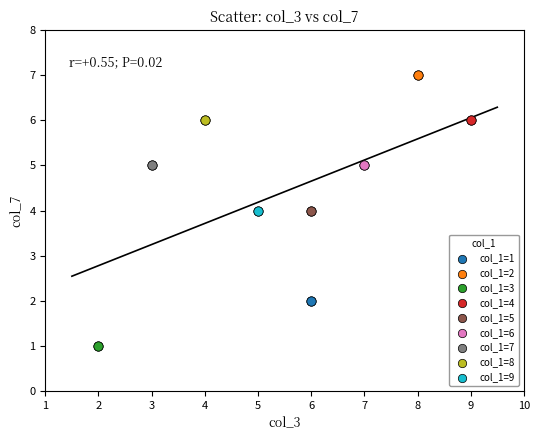

Which series reaches the minimum Y coordinate?

col_1=3